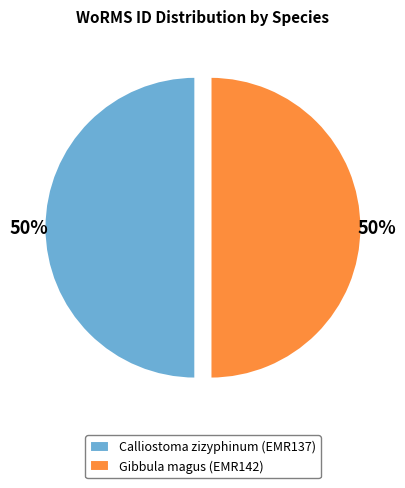

To the nearest percent, what is the combined percentage of Gibbula magus (EMR142) and Calliostoma zizyphinum (EMR137)?

100%